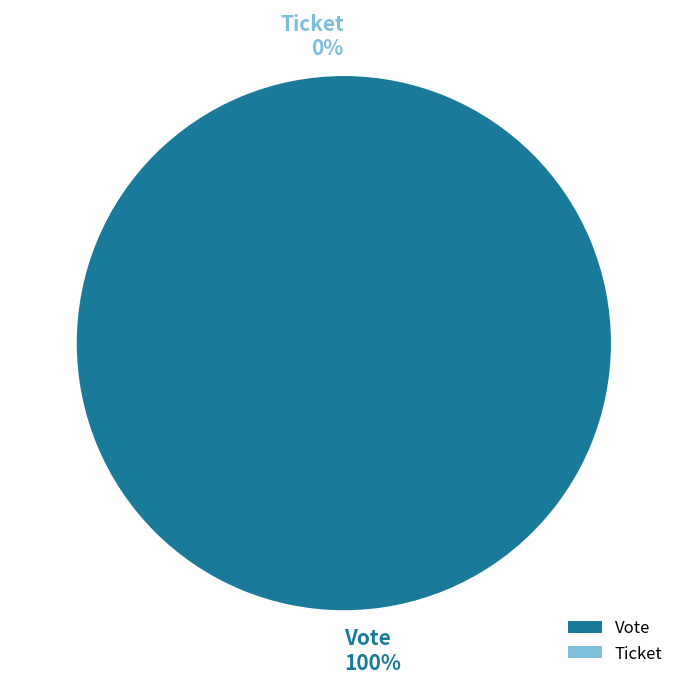

The Vote slice represents 100% of the pie. True or false?

True